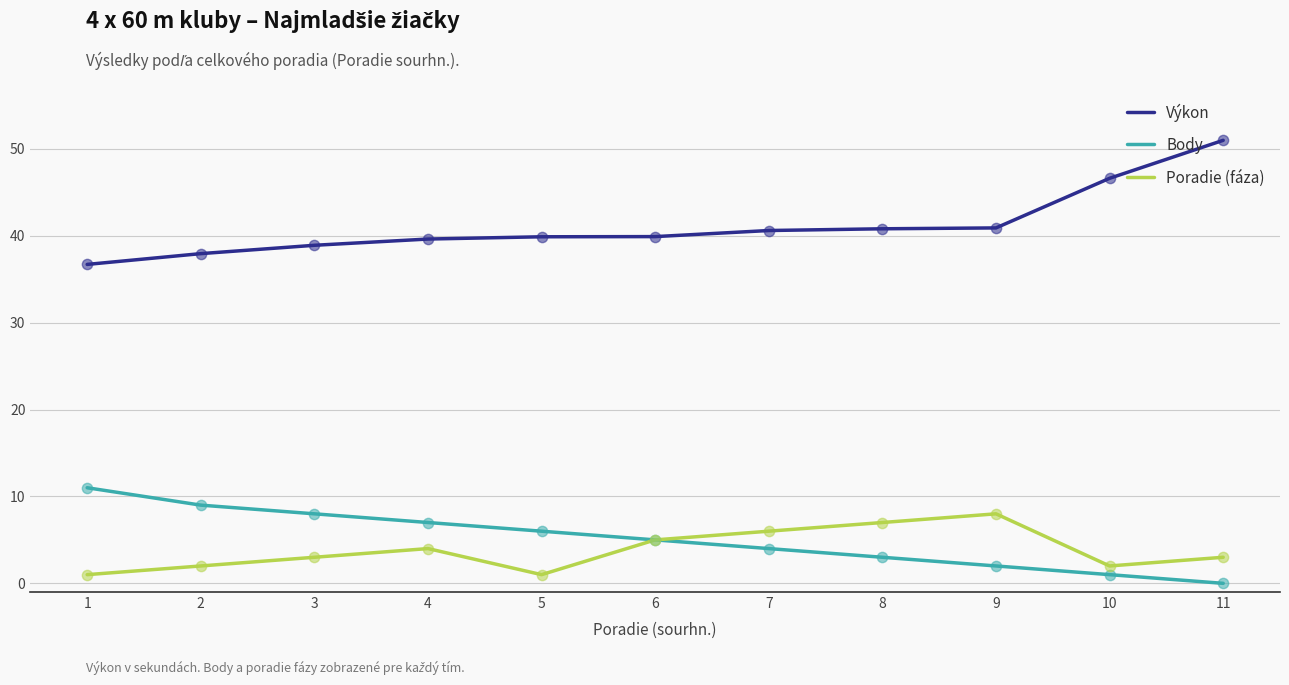

At which category is the sum across all series the highest?

11